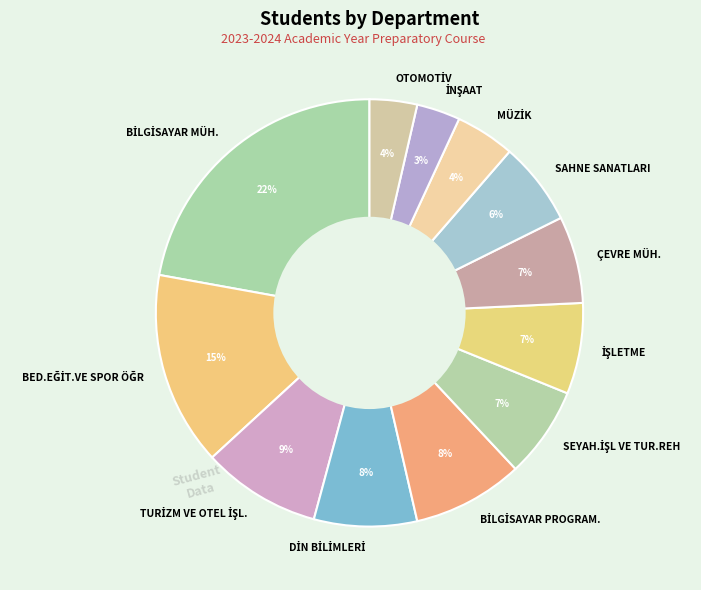

Is it true that ÇEVRE MÜH. is 7% of the pie?

True